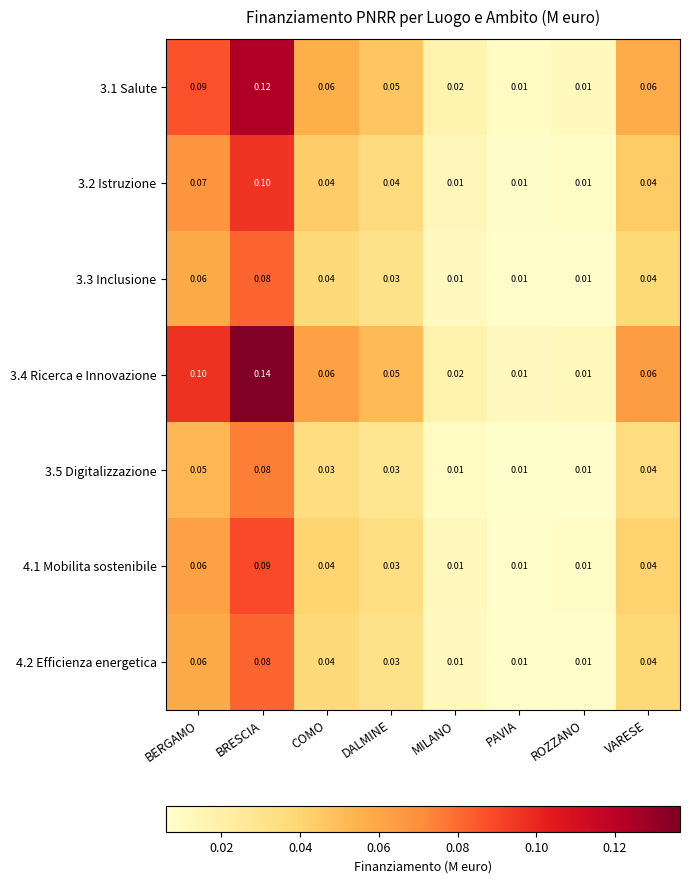

How many distinct data groups are displayed?

7